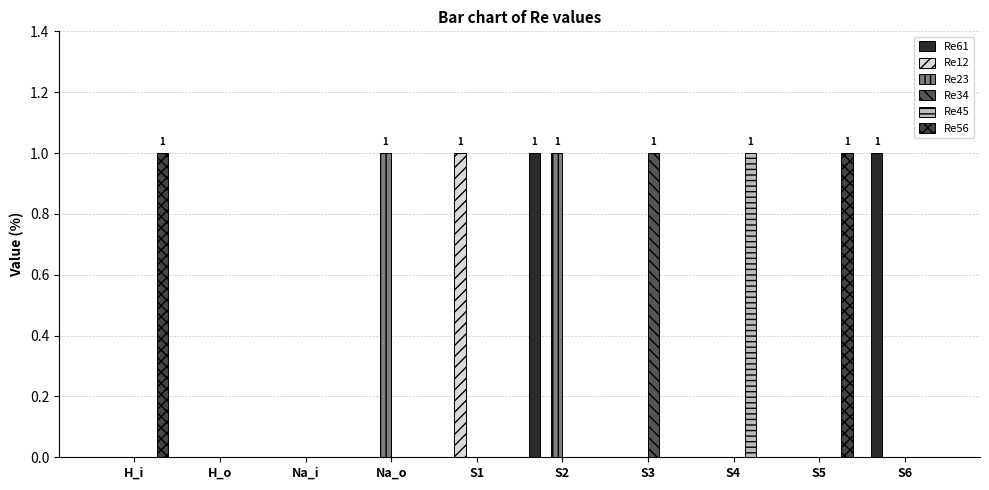

Which category has the lowest value across all series?

H_i